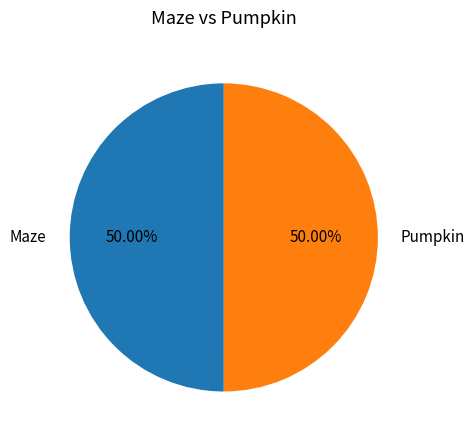

Approximately how many times larger is the value at Maze compared to Pumpkin?

1.0